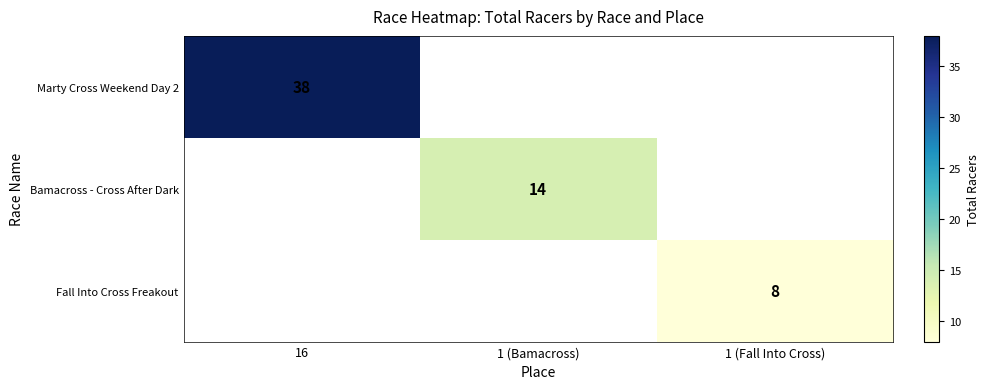

At how many categories does at least one series exceed 28?

1